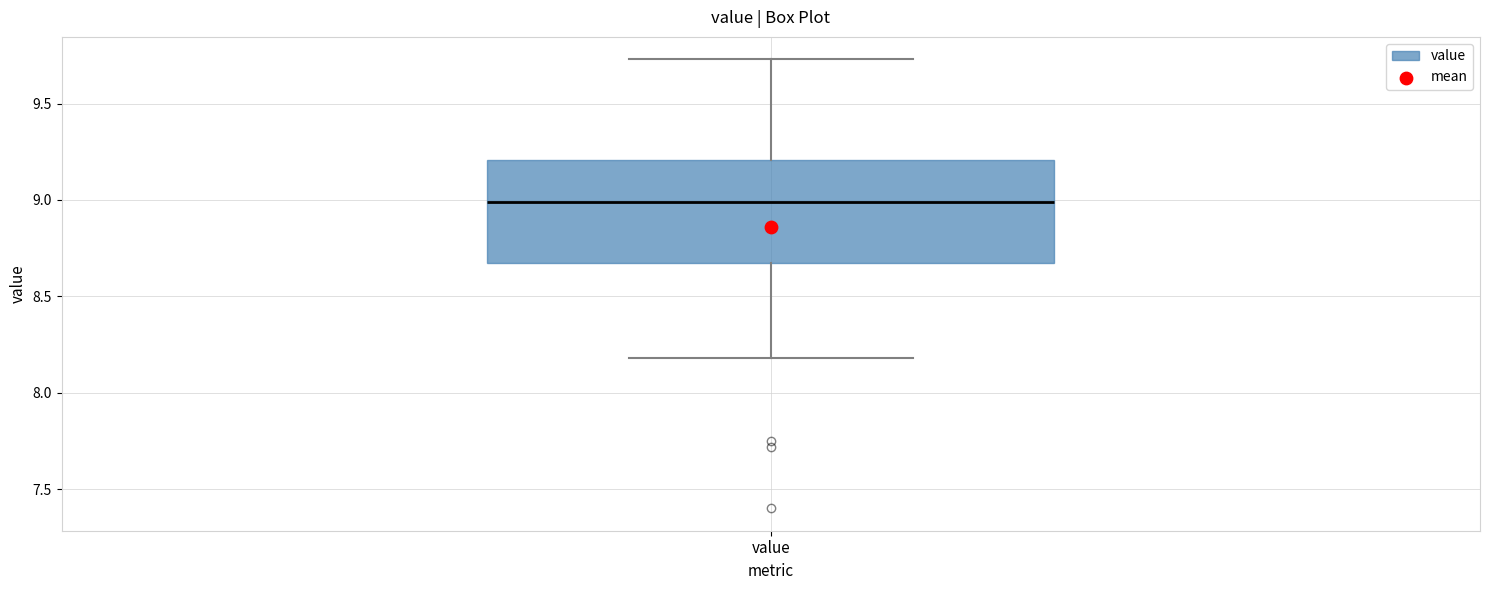

Where does the upper whisker of the box for value end on the y-axis? The values are not printed on the chart, so give them approximately, as read against the axis.

9.75